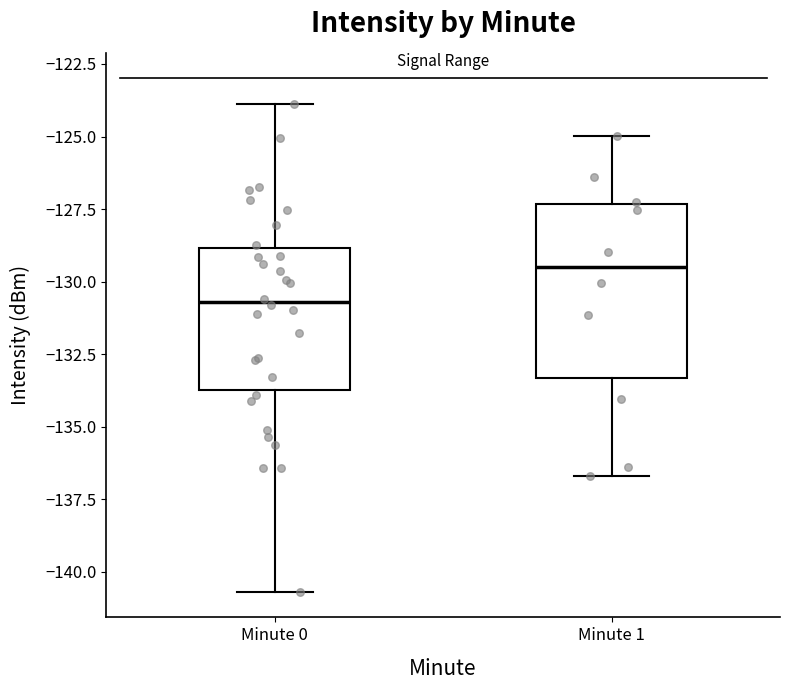

Comparing the boxes themselves (not the whiskers), which one is the tallest?

Minute 1